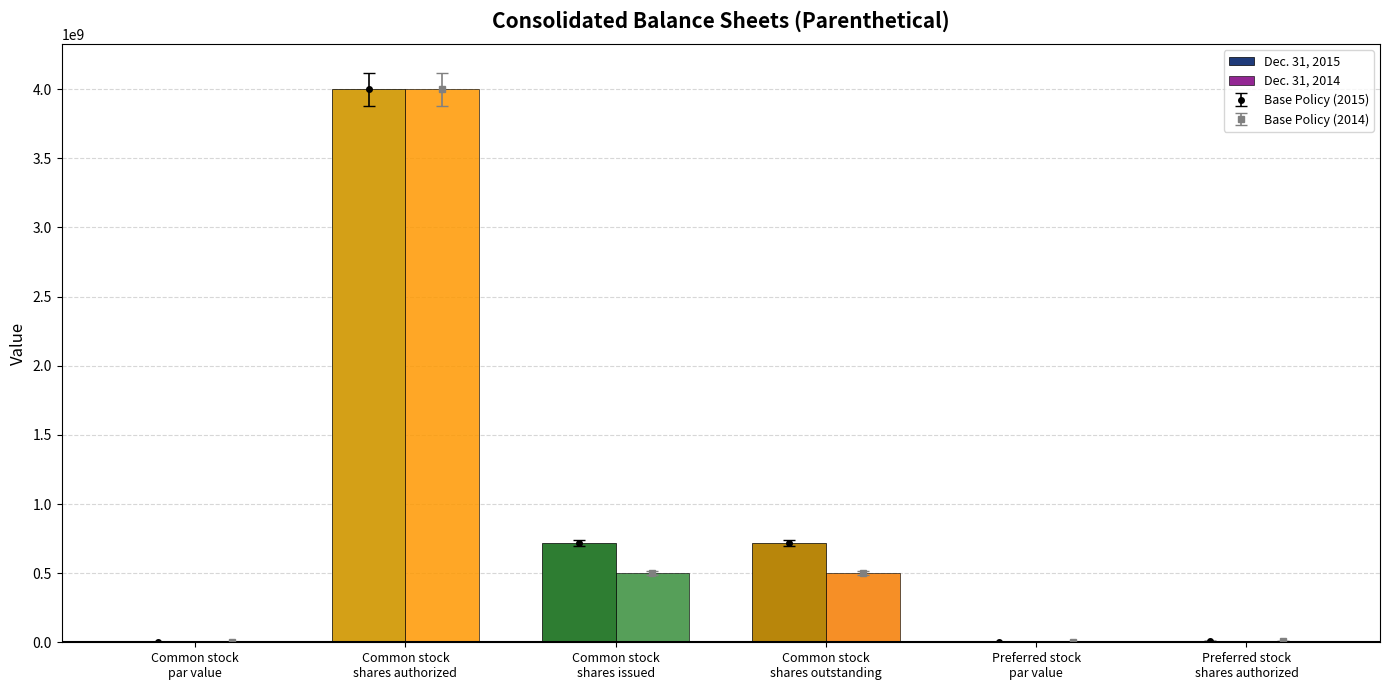

At which label does Dec. 31, 2014 reach its minimum?

Common stock
par value